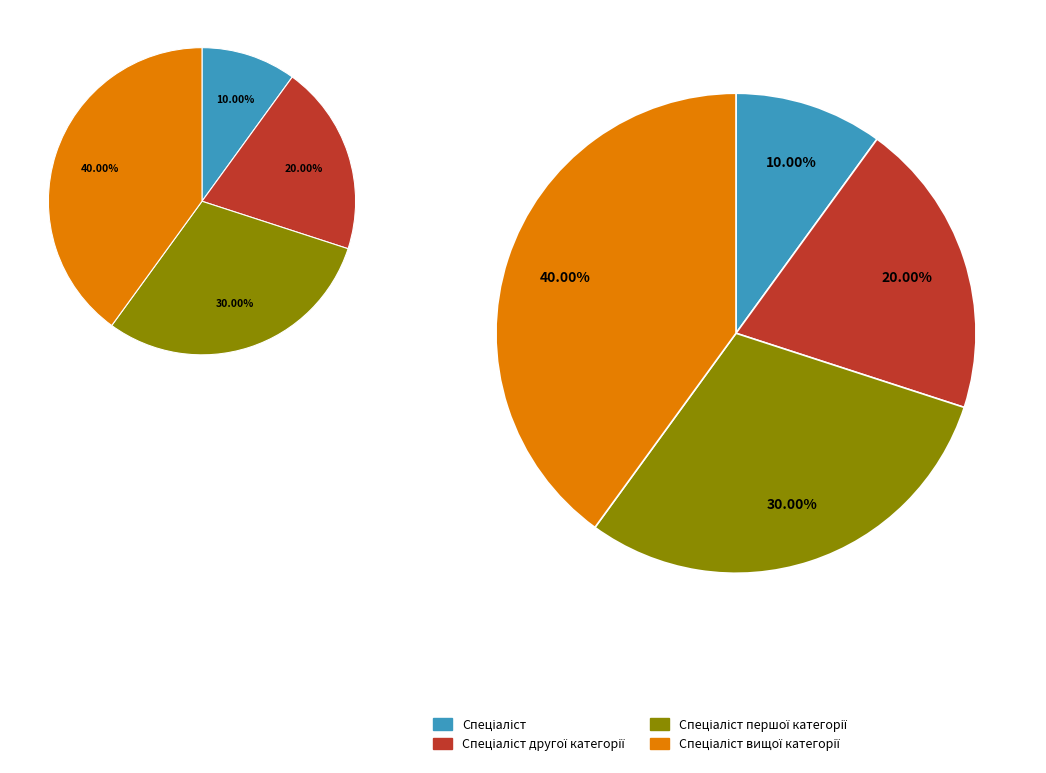

True or false: Спеціаліст першої категорії accounts for 40% of the total.

False